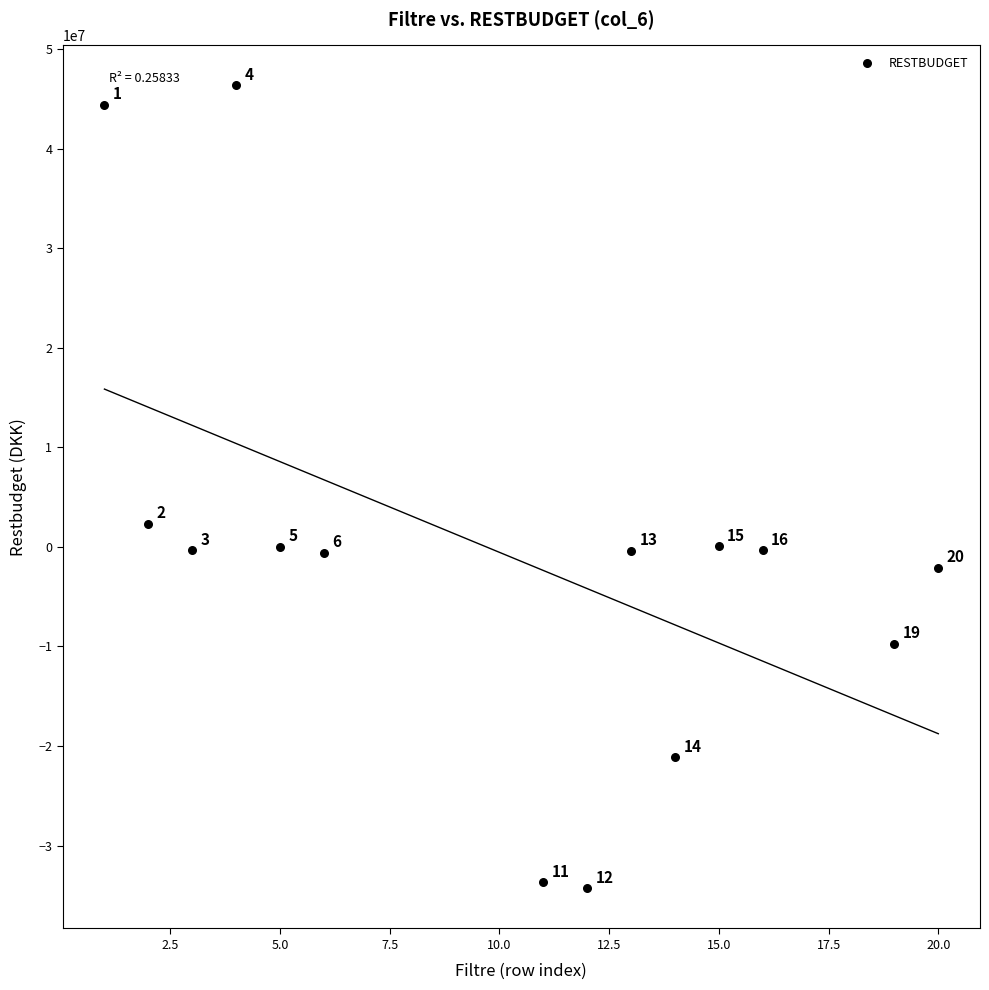

What Y value in the scatter plot is closest to 6019373?

2328806.6